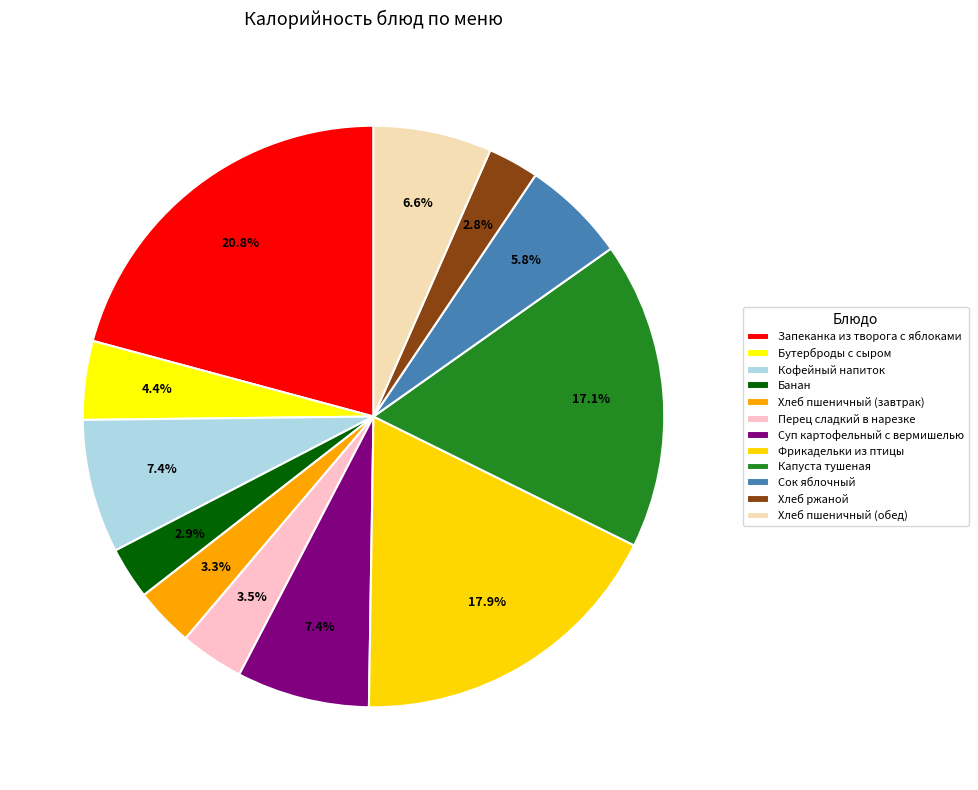

How many segments does this pie chart have?

12